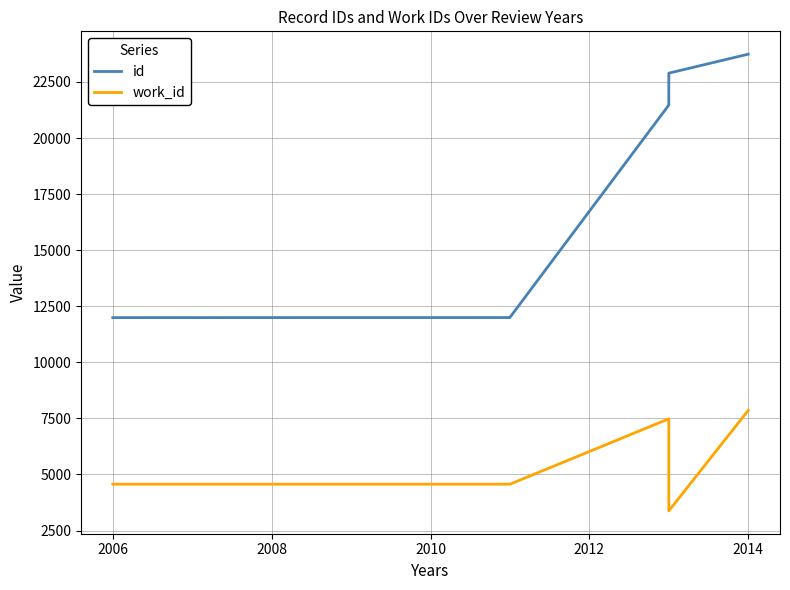

Is the value of work_id at 2014 greater than the value of id at 2006?

No